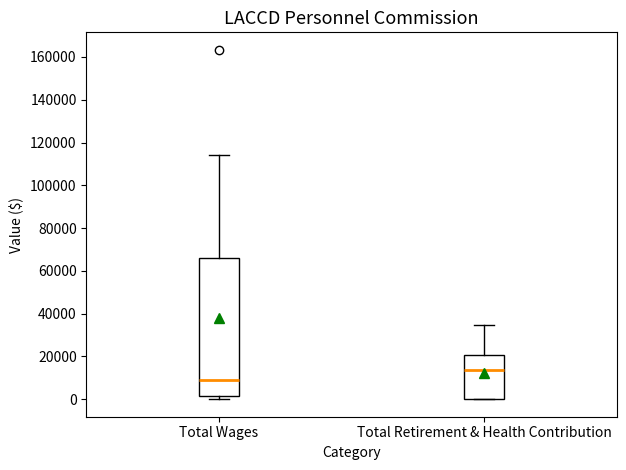

Which box is the tallest, from its lower edge to its upper edge?

Total Wages